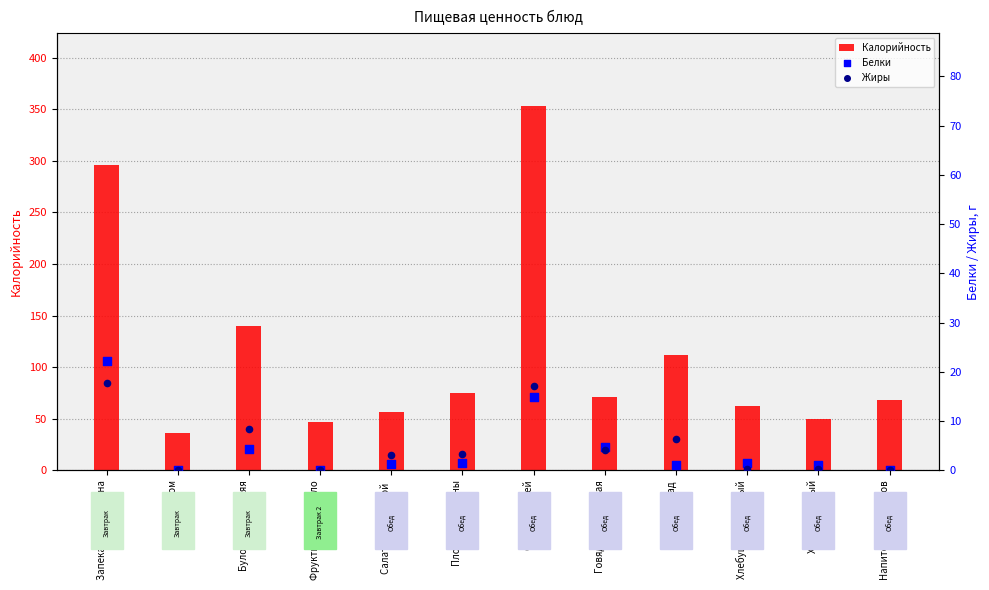

What are all the series names shown in the legend?

Калорийность, Белки, Жиры